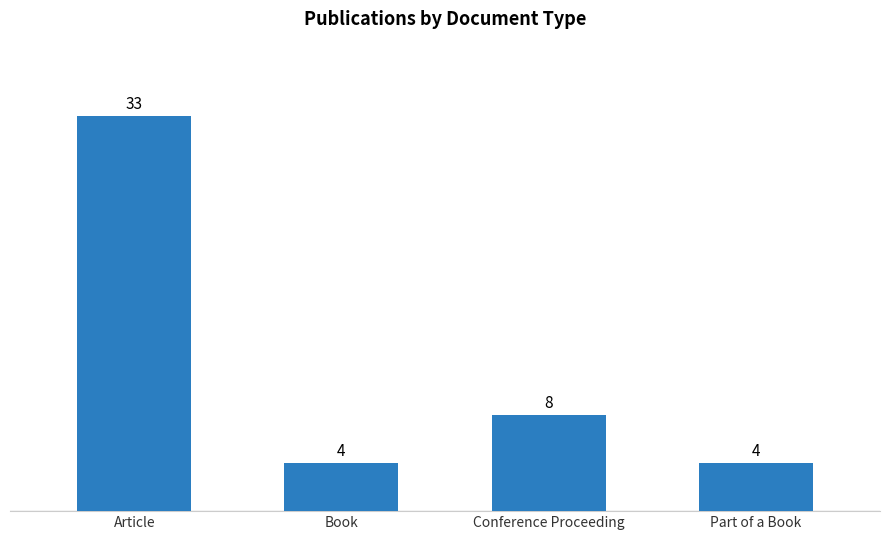

What is the maximum value shown in the chart?

33